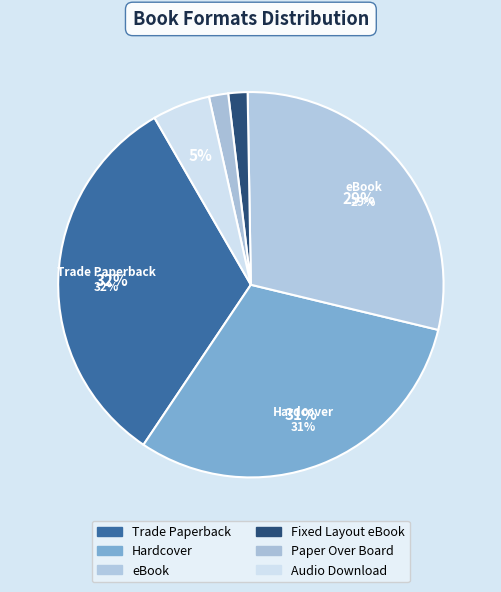

To the nearest percent, what is the combined percentage of Paper Over Board and Audio Download?

6%